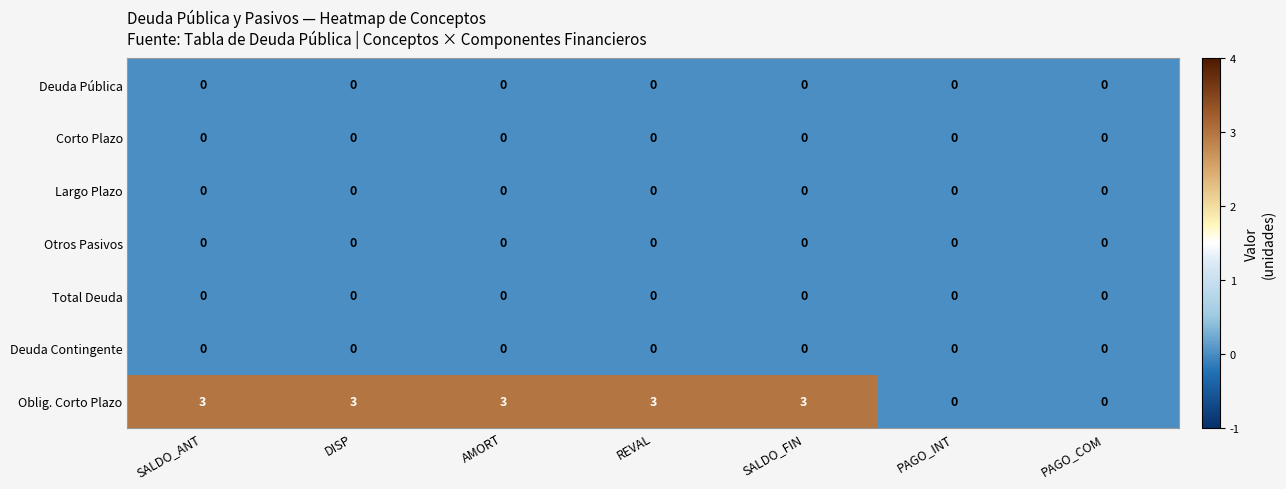

At how many categories does at least one series exceed 1?

5